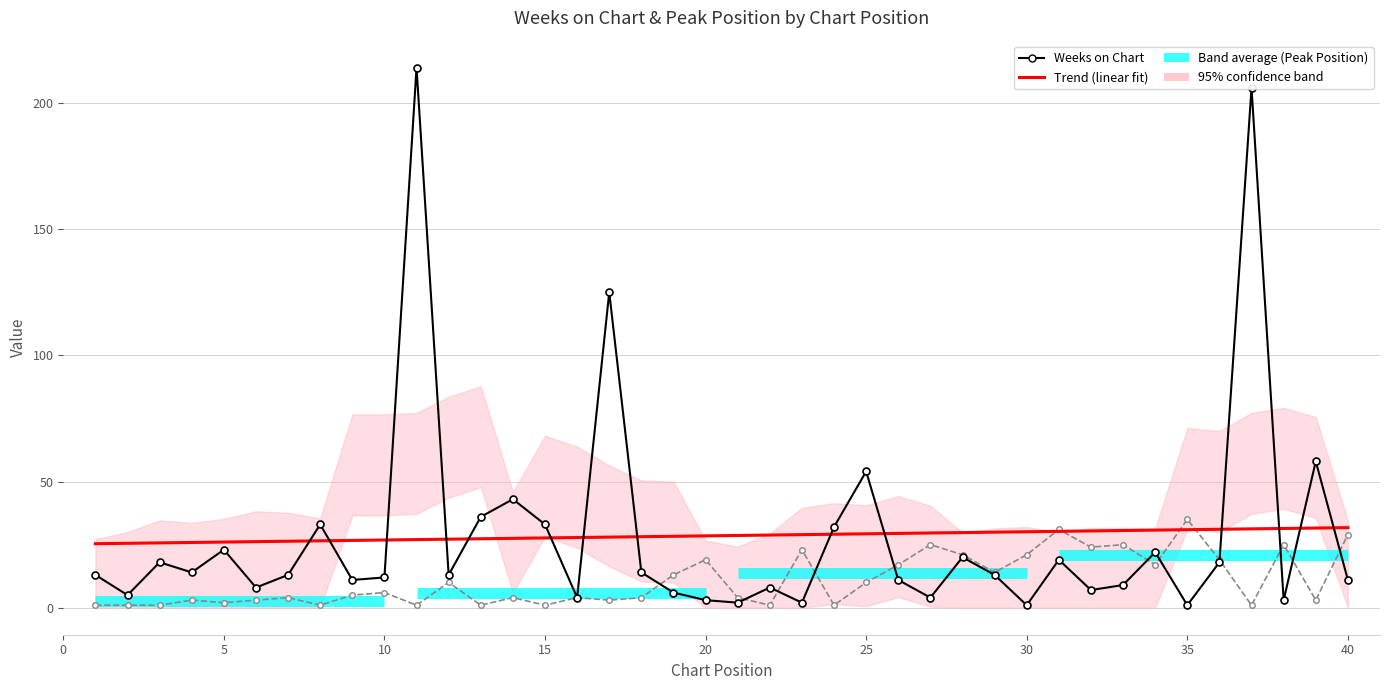

How many values in the Trend (linear fit) series are below 28?

17